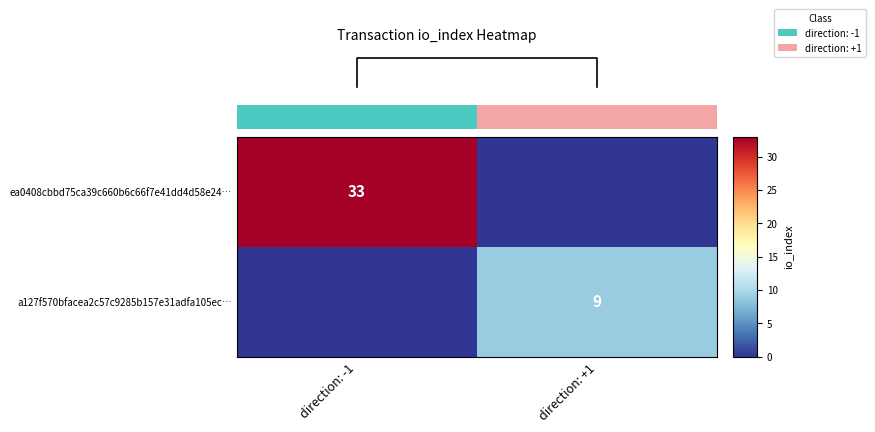

True or false: ea0408cbbd75ca39c660b6c66f7e41dd4d58e24… has a value of 33 at direction: -1.

True